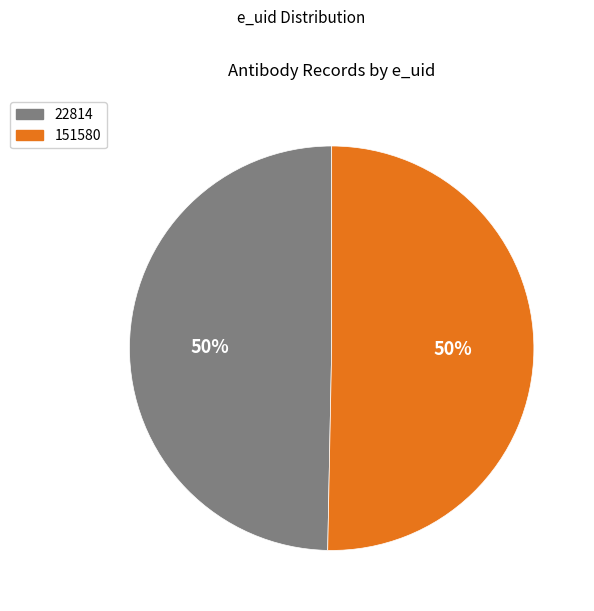

To the nearest percent, what is the average slice percentage?

50%